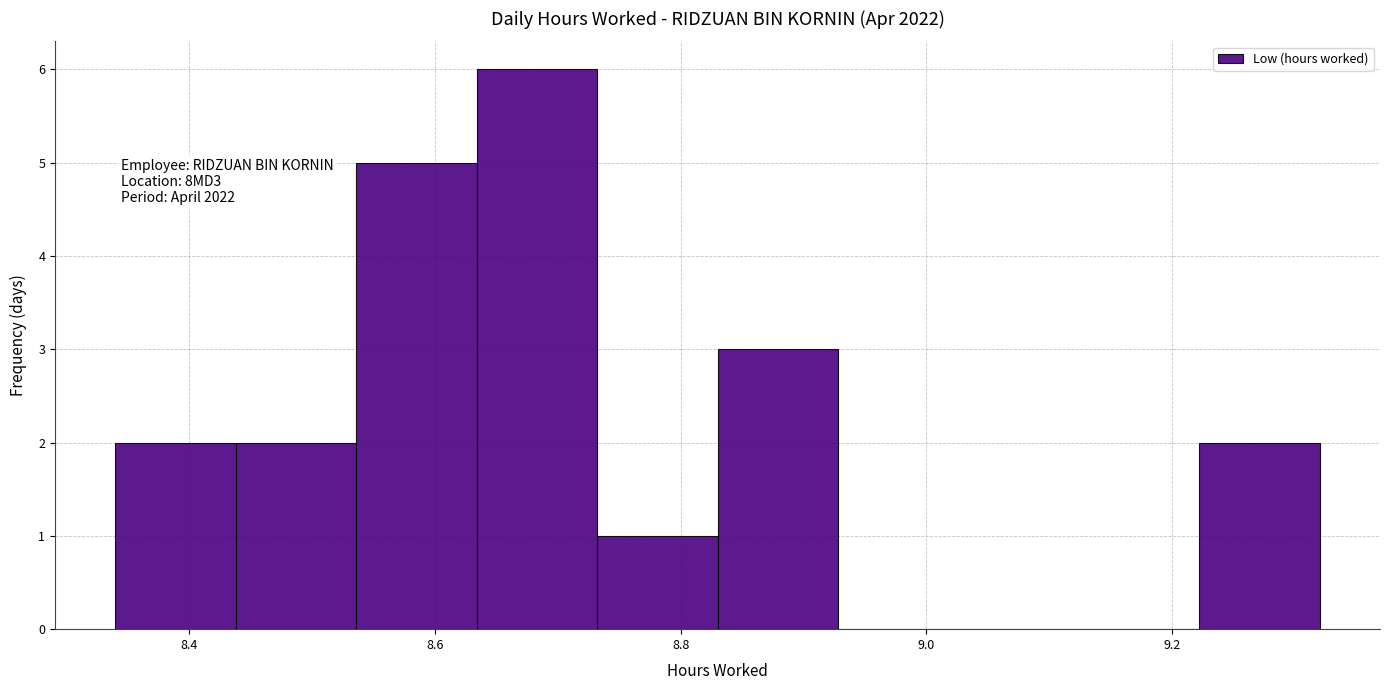

Over which range of the x-axis is the bar tallest?

8.634 to 8.732